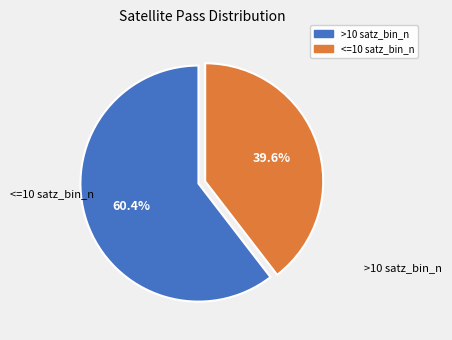

Count the number of slices in the pie.

2